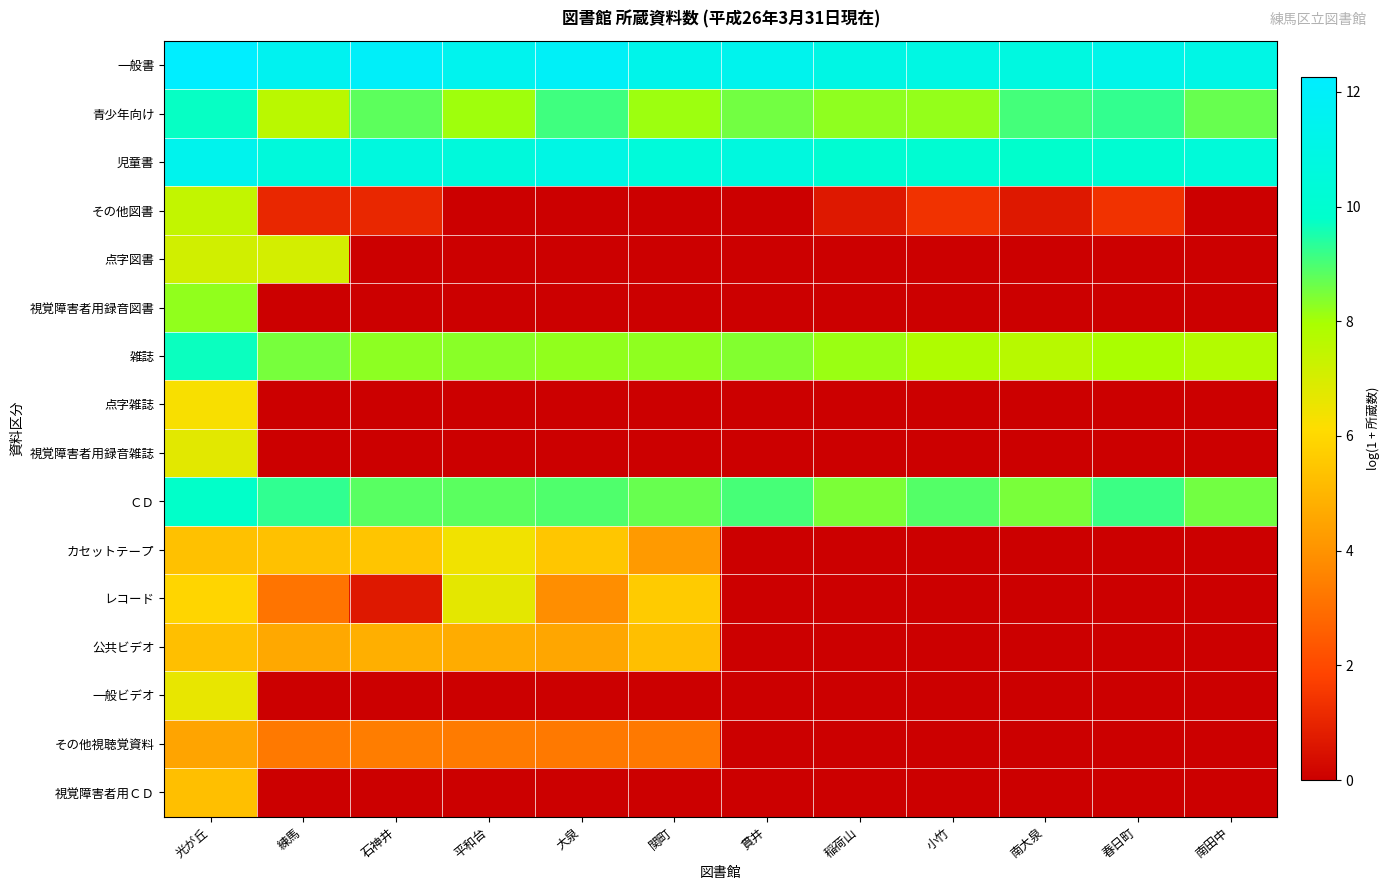

Reading right to left, extract all data points from this chart.

一般書: 南田中=11.0	春日町=11.2	南大泉=10.8	小竹=10.9	稲荷山=11.0	貫井=11.4	関町=11.2	大泉=11.9	平和台=11.4	石神井=12.0	練馬=11.6	光が丘=12.3
青少年向け: 南田中=8.7	春日町=9.3	南大泉=9.1	小竹=8.2	稲荷山=8.2	貫井=8.6	関町=8.1	大泉=9.1	平和台=8.1	石神井=8.8	練馬=7.6	光が丘=9.7
児童書: 南田中=10.4	春日町=10.1	南大泉=9.8	小竹=10.1	稲荷山=10.1	貫井=10.7	関町=10.5	大泉=11.0	平和台=10.5	石神井=10.7	練馬=10.5	光が丘=11.4
その他図書: 南田中=0.0	春日町=1.4	南大泉=0.7	小竹=1.4	稲荷山=0.7	貫井=0.0	関町=0.0	大泉=0.0	平和台=0.0	石神井=1.1	練馬=1.1	光が丘=7.4
点字図書: 南田中=0.0	春日町=0.0	南大泉=0.0	小竹=0.0	稲荷山=0.0	貫井=0.0	関町=0.0	大泉=0.0	平和台=0.0	石神井=0.0	練馬=7.1	光が丘=7.1
視覚障害者用録音図書: 南田中=0.0	春日町=0.0	南大泉=0.0	小竹=0.0	稲荷山=0.0	貫井=0.0	関町=0.0	大泉=0.0	平和台=0.0	石神井=0.0	練馬=0.0	光が丘=8.2
雑誌: 南田中=7.8	春日町=8.0	南大泉=7.7	小竹=7.8	稲荷山=8.1	貫井=8.4	関町=8.2	大泉=8.2	平和台=8.3	石神井=8.3	練馬=8.5	光が丘=9.7
点字雑誌: 南田中=0.0	春日町=0.0	南大泉=0.0	小竹=0.0	稲荷山=0.0	貫井=0.0	関町=0.0	大泉=0.0	平和台=0.0	石神井=0.0	練馬=0.0	光が丘=6.2
視覚障害者用録音雑誌: 南田中=0.0	春日町=0.0	南大泉=0.0	小竹=0.0	稲荷山=0.0	貫井=0.0	関町=0.0	大泉=0.0	平和台=0.0	石神井=0.0	練馬=0.0	光が丘=6.7
ＣＤ: 南田中=8.6	春日町=9.1	南大泉=8.5	小竹=8.9	稲荷山=8.5	貫井=9.0	関町=8.7	大泉=8.9	平和台=8.8	石神井=8.8	練馬=9.3	光が丘=9.8
カセットテープ: 南田中=0.0	春日町=0.0	南大泉=0.0	小竹=0.0	稲荷山=0.0	貫井=0.0	関町=4.2	大泉=5.5	平和台=6.4	石神井=5.5	練馬=5.4	光が丘=5.3
レコード: 南田中=0.0	春日町=0.0	南大泉=0.0	小竹=0.0	稲荷山=0.0	貫井=0.0	関町=5.6	大泉=3.9	平和台=6.7	石神井=0.7	練馬=3.1	光が丘=5.9
公共ビデオ: 南田中=0.0	春日町=0.0	南大泉=0.0	小竹=0.0	稲荷山=0.0	貫井=0.0	関町=5.3	大泉=4.6	平和台=4.7	石神井=4.8	練馬=4.6	光が丘=5.3
一般ビデオ: 南田中=0.0	春日町=0.0	南大泉=0.0	小竹=0.0	稲荷山=0.0	貫井=0.0	関町=0.0	大泉=0.0	平和台=0.0	石神井=0.0	練馬=0.0	光が丘=6.6
その他視聴覚資料: 南田中=0.0	春日町=0.0	南大泉=0.0	小竹=0.0	稲荷山=0.0	貫井=0.0	関町=3.3	大泉=3.3	平和台=3.3	石神井=3.4	練馬=3.3	光が丘=4.5
視覚障害者用ＣＤ: 南田中=0.0	春日町=0.0	南大泉=0.0	小竹=0.0	稲荷山=0.0	貫井=0.0	関町=0.0	大泉=0.0	平和台=0.0	石神井=0.0	練馬=0.0	光が丘=5.3